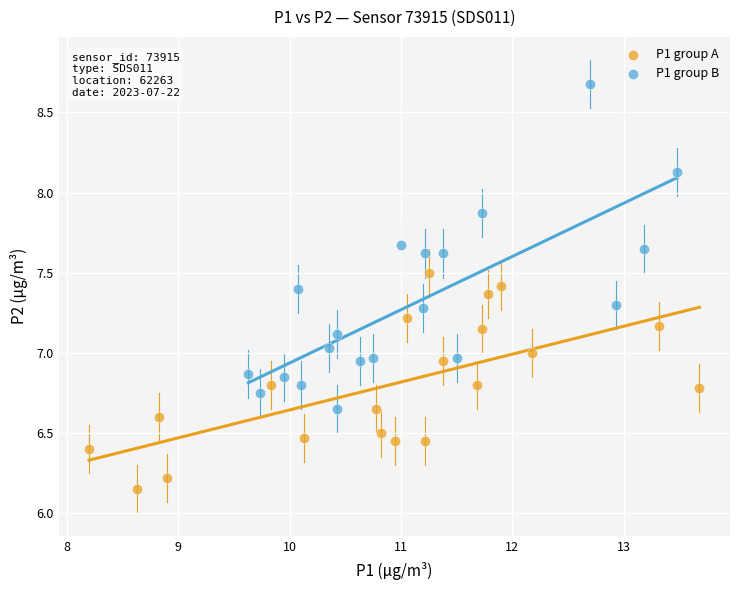

What are all the series names shown in the legend?

P1 group A, P1 group B